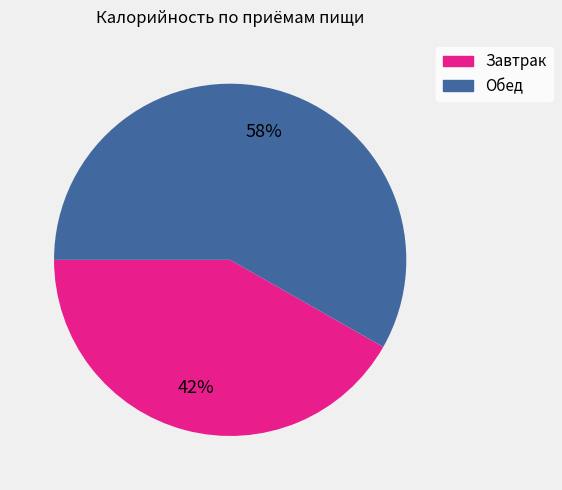

To the nearest percent, what is the difference between the largest and smallest slice percentages?

16%